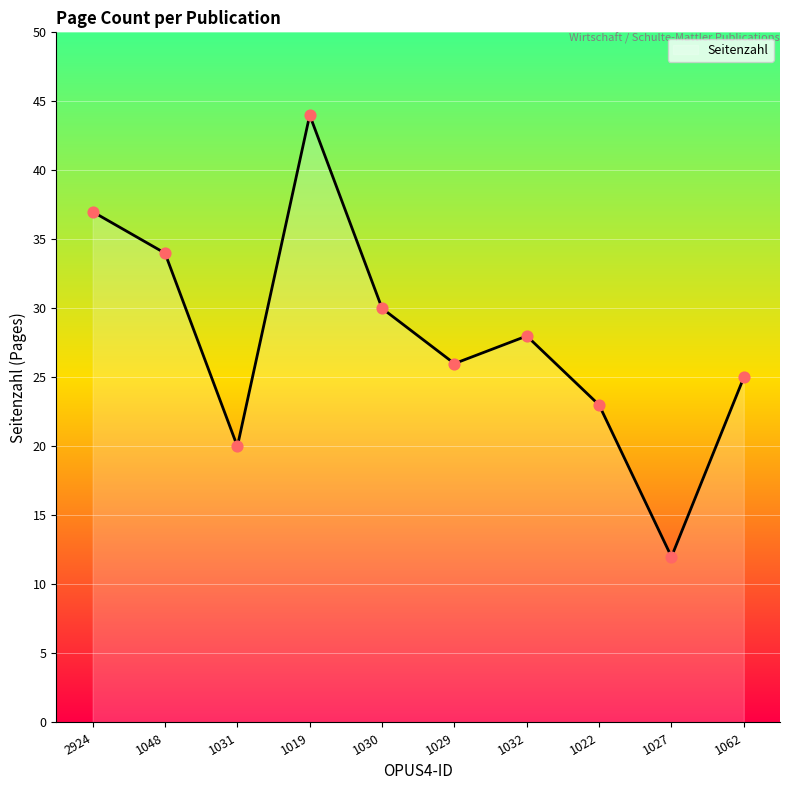

Which has a higher value, 1022 or 1027?

1022